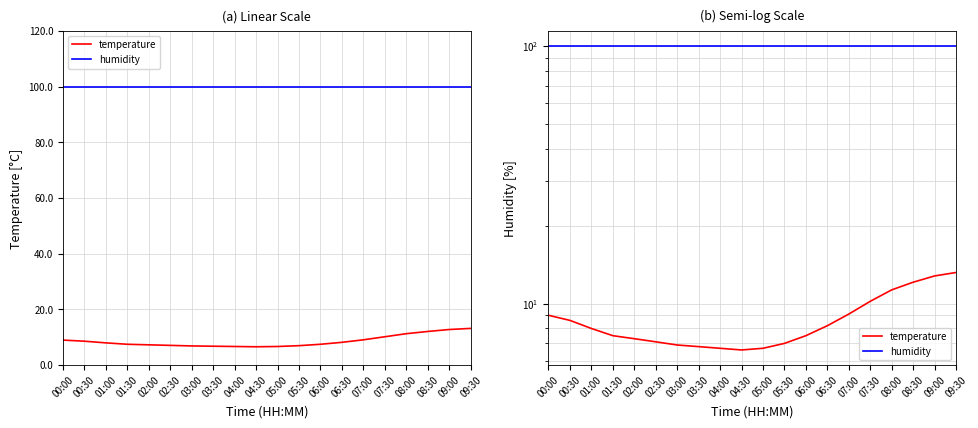

Reading left to right, list all the values displayed in this chart.

temperature: 00:00=9.0	00:30=8.6	01:00=8.0	01:30=7.5	02:00=7.3	02:30=7.1	03:00=6.9	03:30=6.8	04:00=6.7	04:30=6.6	05:00=6.7	05:30=7.0	06:00=7.5	06:30=8.2	07:00=9.1	07:30=10.2	08:00=11.3	08:30=12.1	09:00=12.8	09:30=13.2
humidity: 00:00=99.9	00:30=99.9	01:00=99.9	01:30=99.9	02:00=99.9	02:30=99.9	03:00=99.9	03:30=99.9	04:00=99.9	04:30=99.9	05:00=99.9	05:30=99.9	06:00=99.9	06:30=99.9	07:00=99.9	07:30=99.9	08:00=99.9	08:30=99.9	09:00=99.9	09:30=99.9